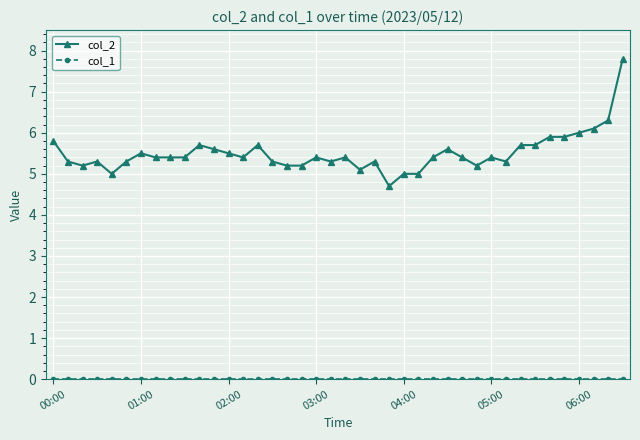

What is the difference between the maximum and minimum values in the col_2 series?

3.1